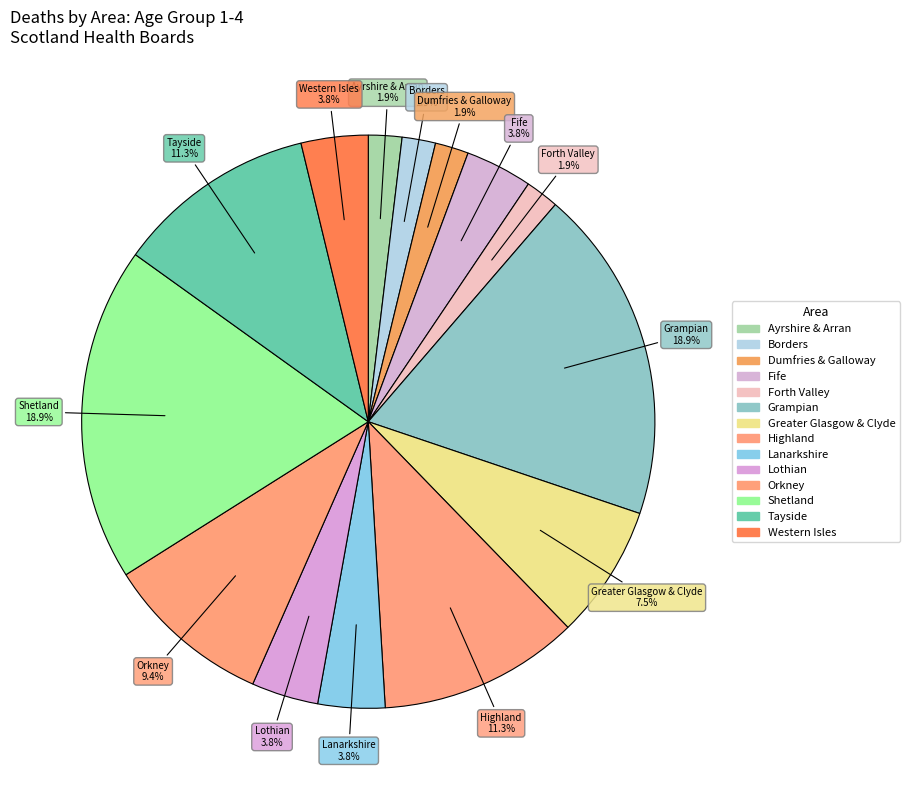

Does Greater Glasgow & Clyde represent more than half of the total?

No